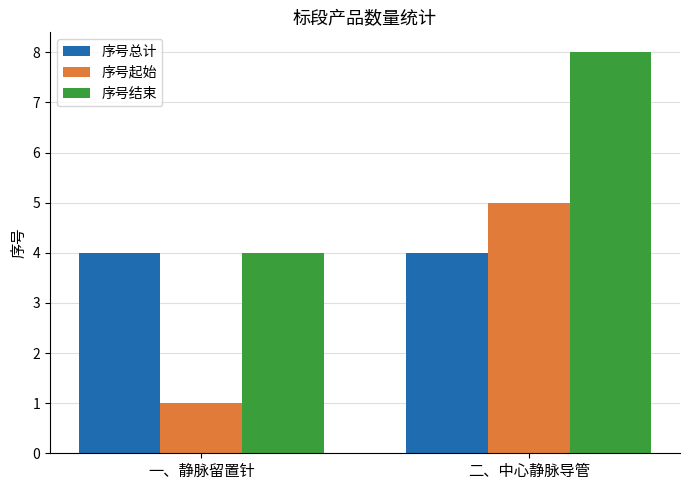

Are the bars horizontal?

No